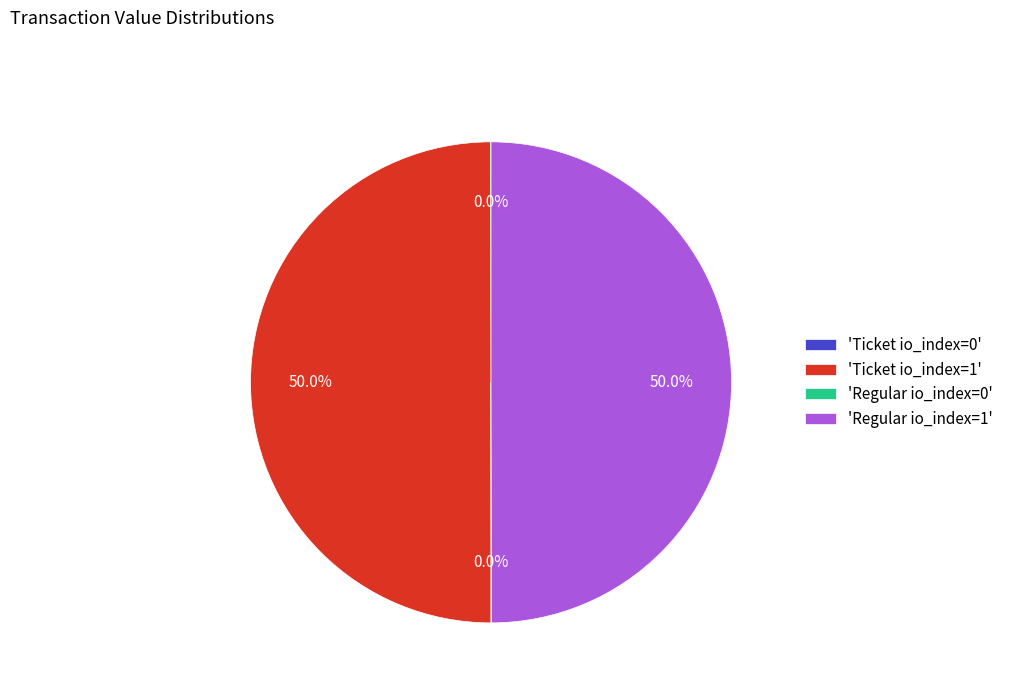

What percentage is NOT represented by 'Ticket io_index=1'?

50.0%